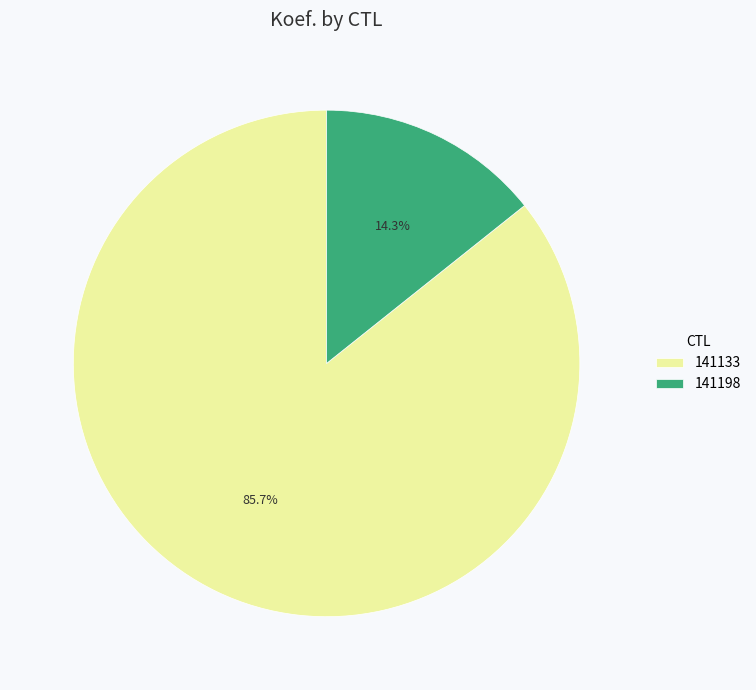

Which category has the smallest portion of the pie?

141198